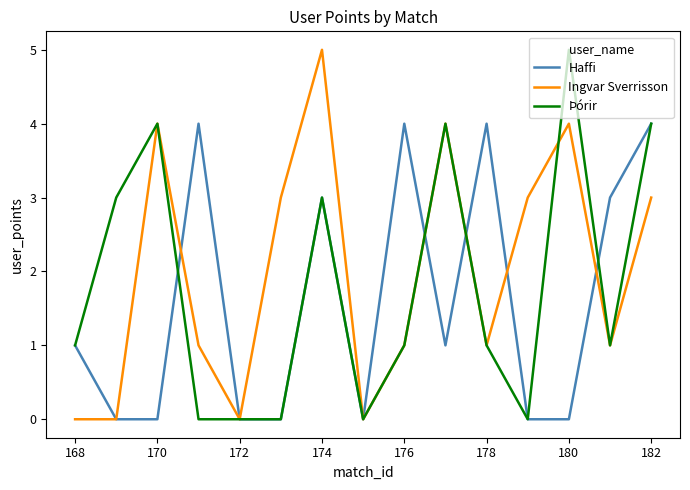

Rank the series by their average value, from lowest to highest.

Haffi, Þórir, Ingvar Sverrisson